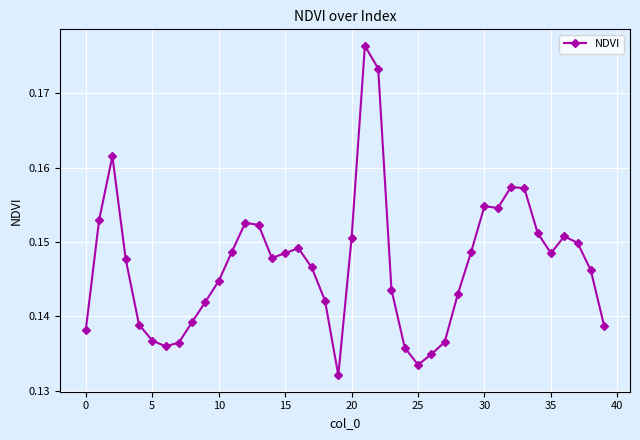

What is the sum of all values?

5.9